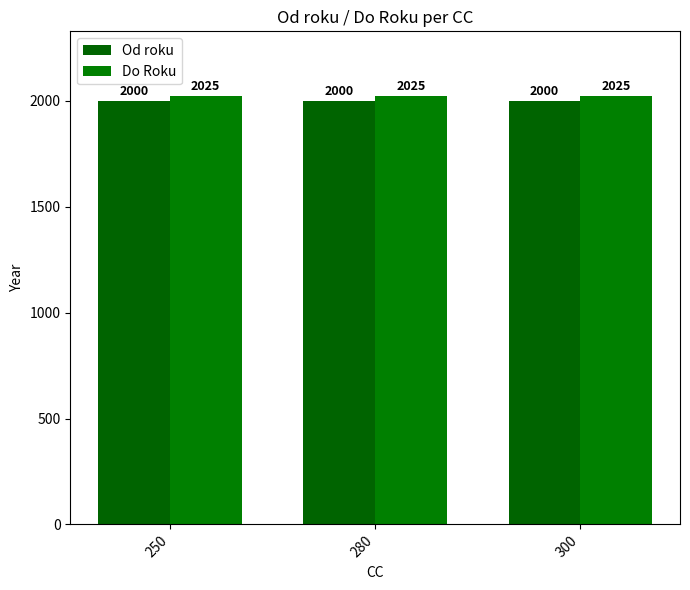

At which category is the sum across all series the highest?

250